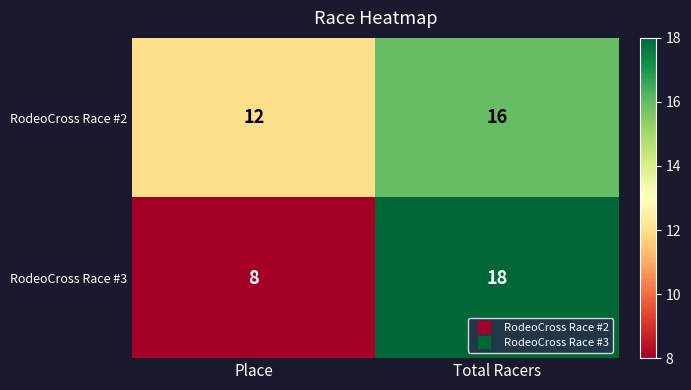

What is the difference between the maximum and minimum values in the RodeoCross Race #2 series?

4